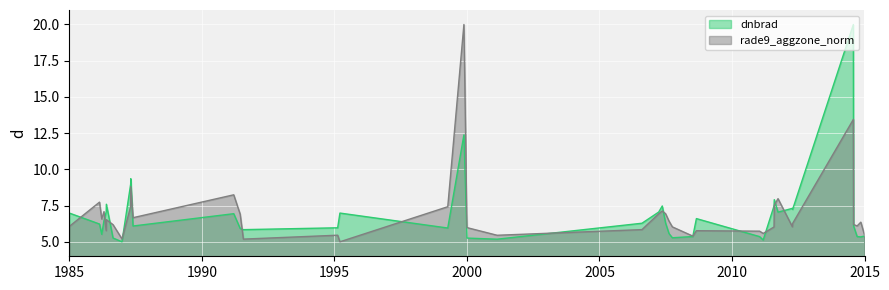

True or false: dnbrad has more than 0 points higher than both neighbors.

True